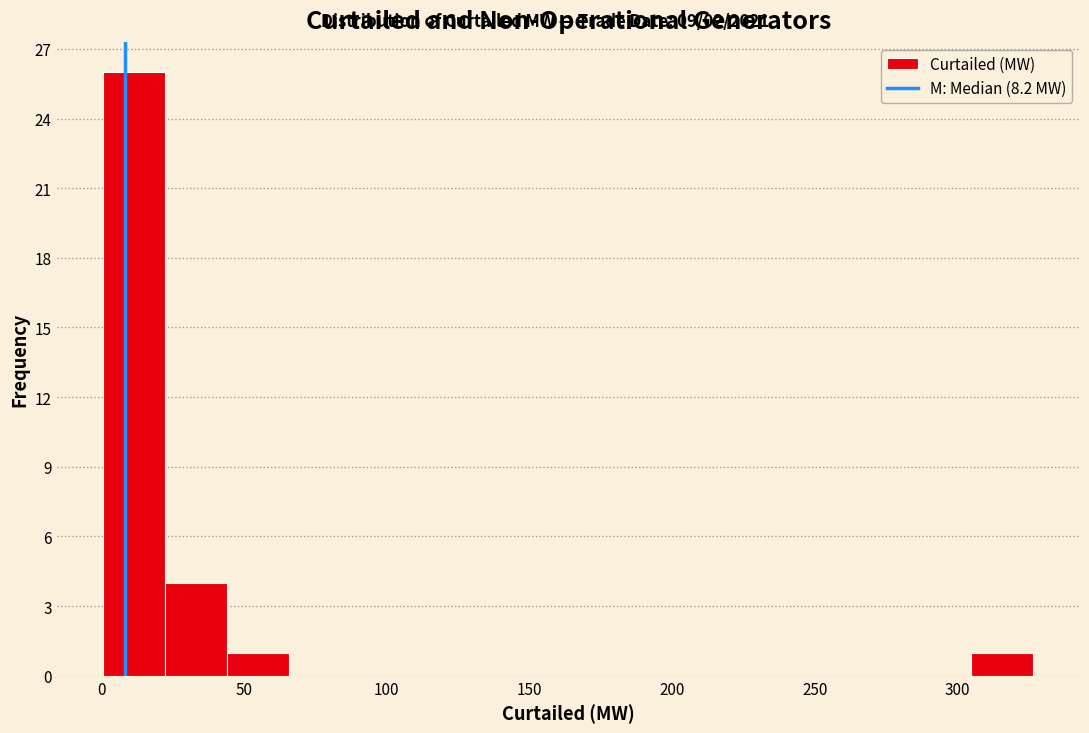

Which range on the x-axis has the tallest bar?

0 to 20